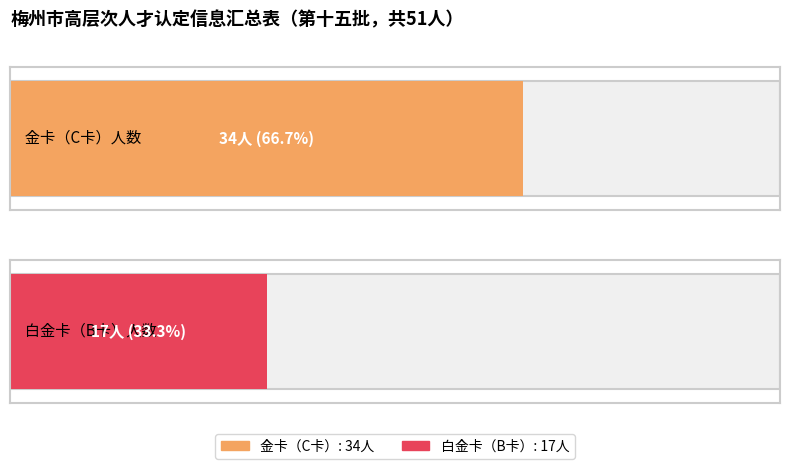

What position from the right is 金卡（C卡）?

2